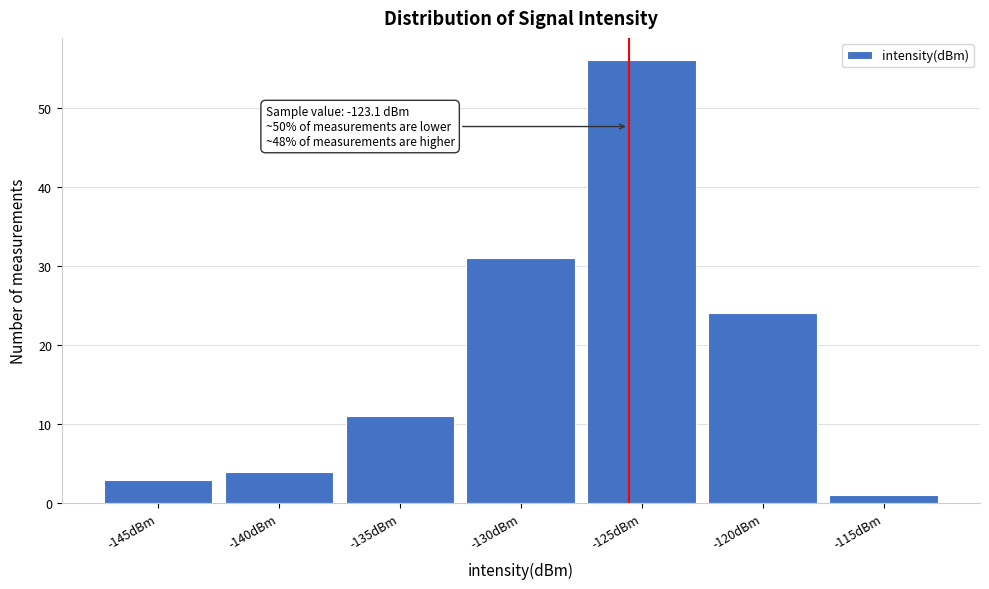

Reading right to left, what are all the values shown in this chart?

1	24	56	31	11	4	3